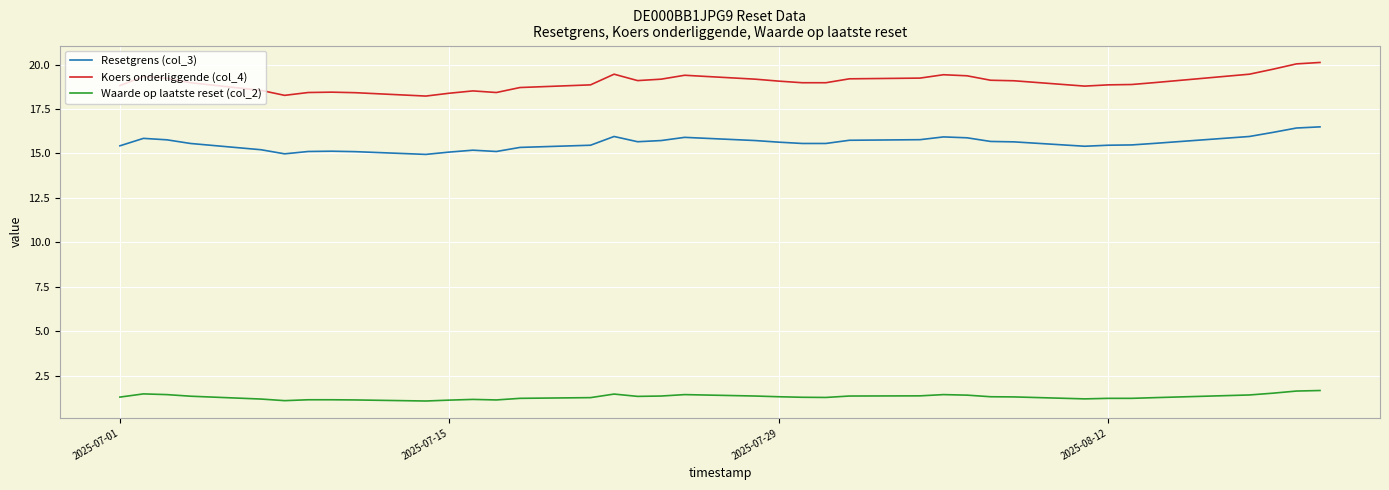

Which series has the largest total across all categories?

Koers onderliggende (col_4)